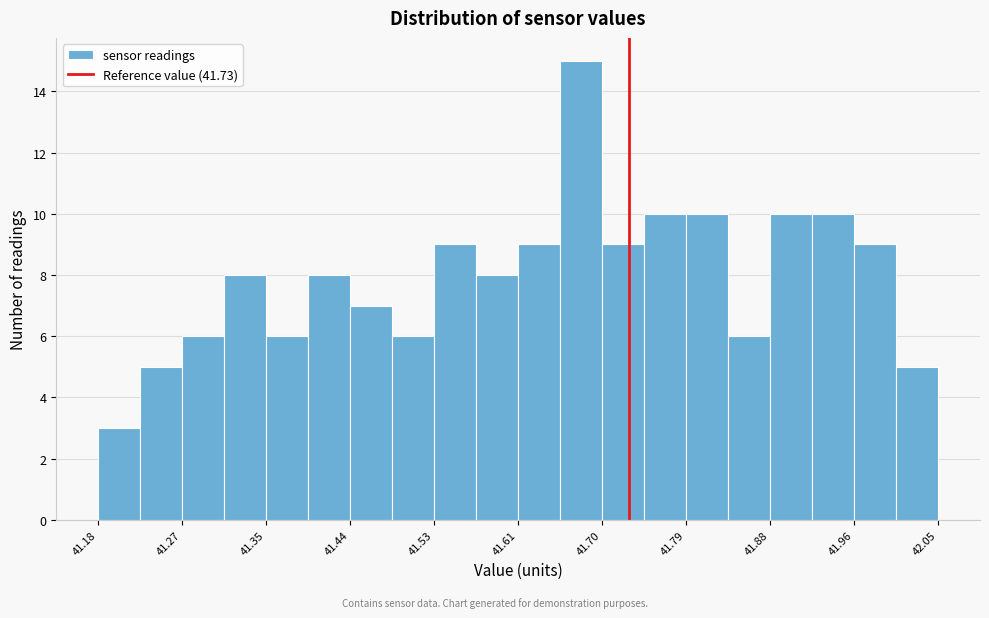

Reading left to right, transcribe this chart: for each bar, give the range it covers on the x-axis and its height. Neither the bar edges nor the heights are printed on the chart, so give them approximately, as read against the axes.

41.18 to 41.22: 3
41.22 to 41.27: 5
41.27 to 41.31: 6
41.31 to 41.35: 8
41.35 to 41.40: 6
41.40 to 41.44: 8
41.44 to 41.48: 7
41.48 to 41.53: 6
41.53 to 41.57: 9
41.57 to 41.62: 8
41.62 to 41.66: 9
41.66 to 41.70: 15
41.70 to 41.75: 9
41.75 to 41.79: 10
41.79 to 41.83: 10
41.83 to 41.88: 6
41.88 to 41.92: 10
41.92 to 41.96: 10
41.96 to 42.01: 9
42.01 to 42.05: 5